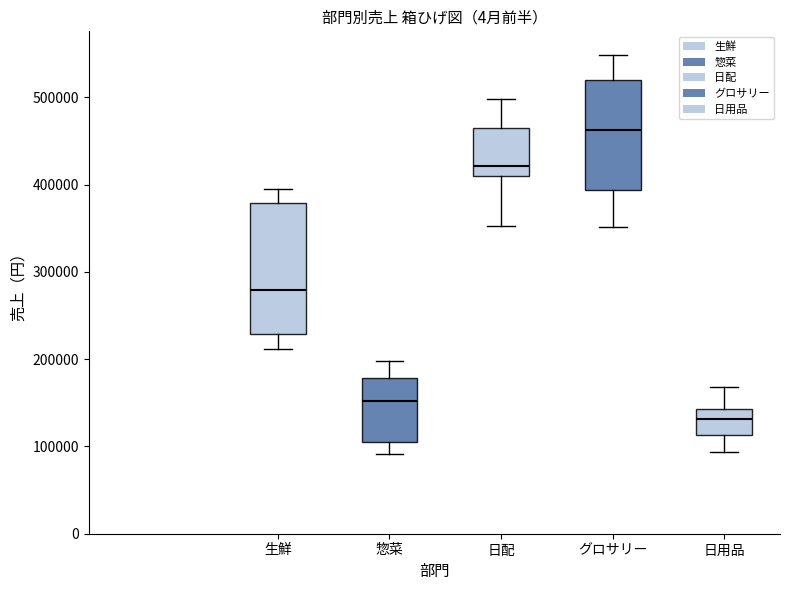

Where does the median line of the box for グロサリー sit on the y-axis? The values are not printed on the chart, so give them approximately, as read against the axis.

460000